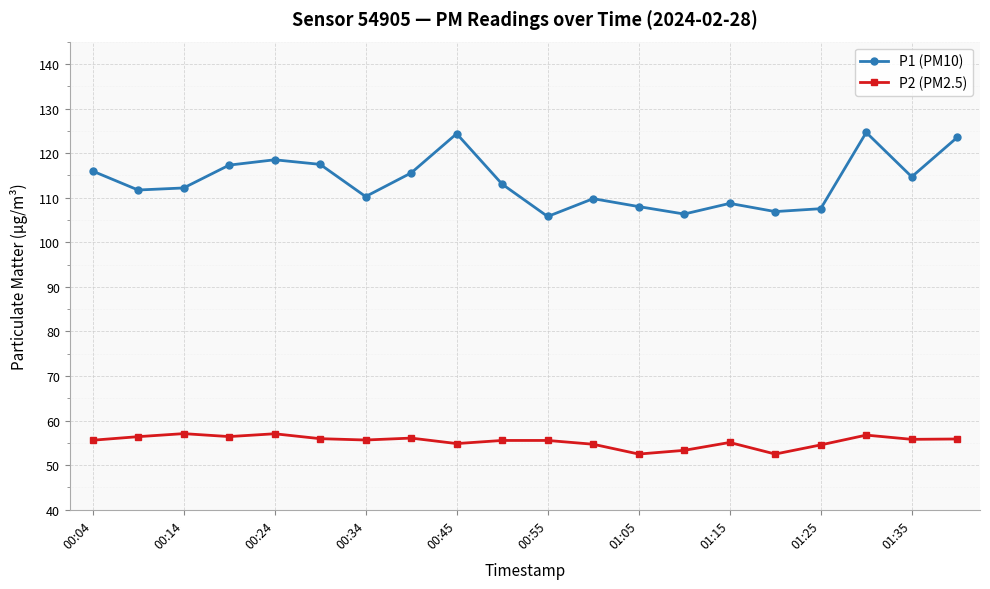

True or false: P1 (PM10) and P2 (PM2.5) cross at least once.

False